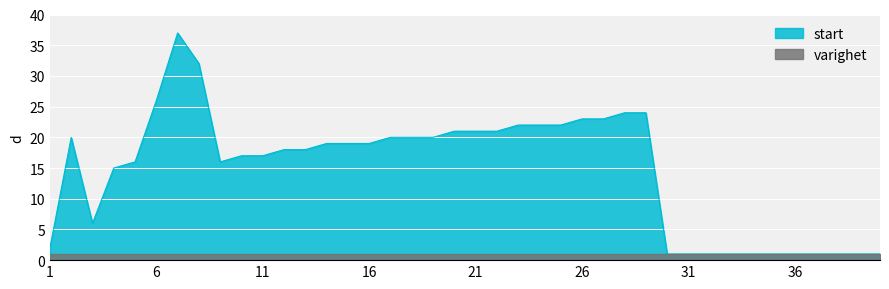

Where is the first local maximum?

2